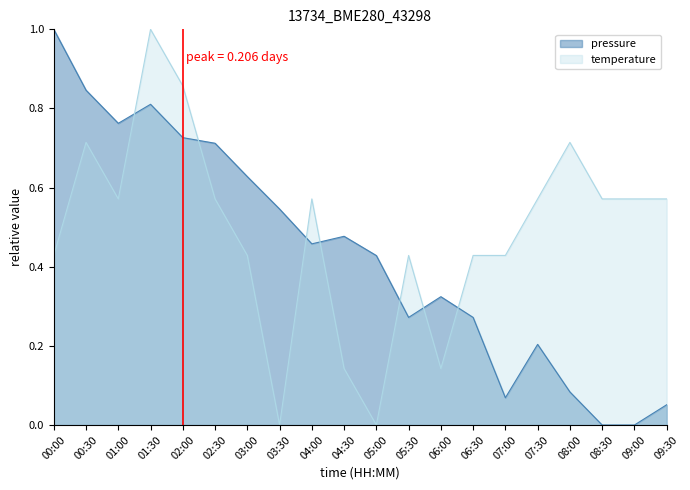

Does the chart have visible grid lines?

No